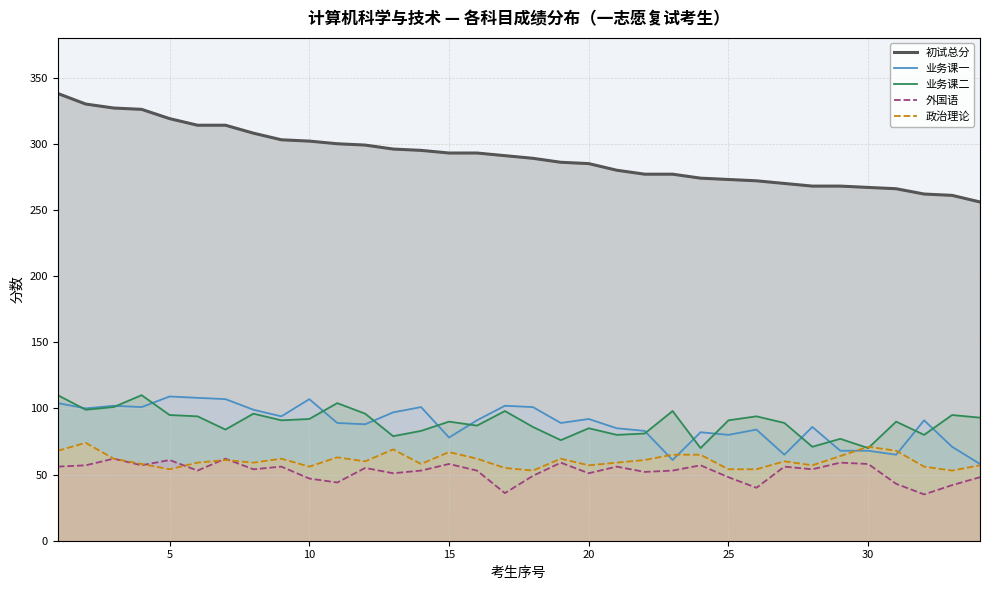

True or false: 外国语 and 初试总分 cross at least once.

False